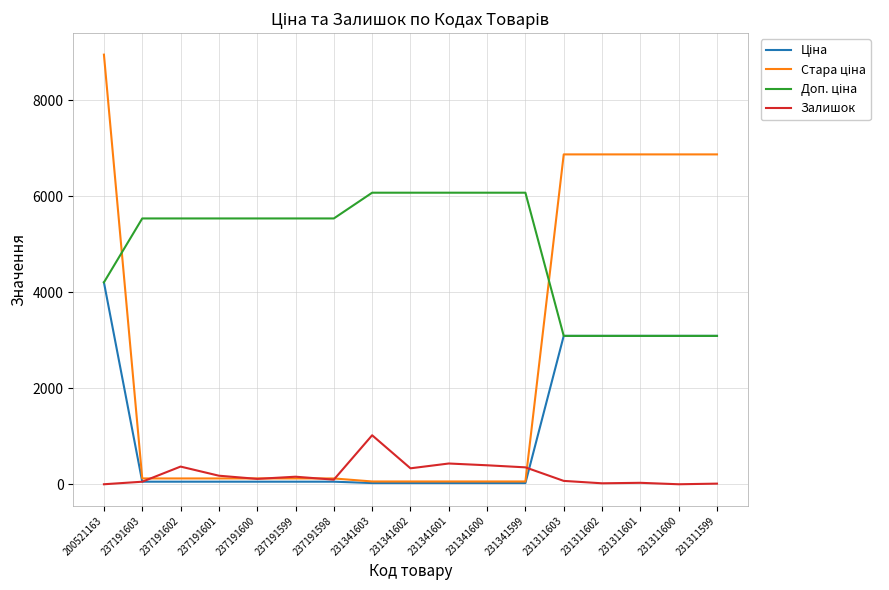

What is the maximum value shown in the chart?

8946.3